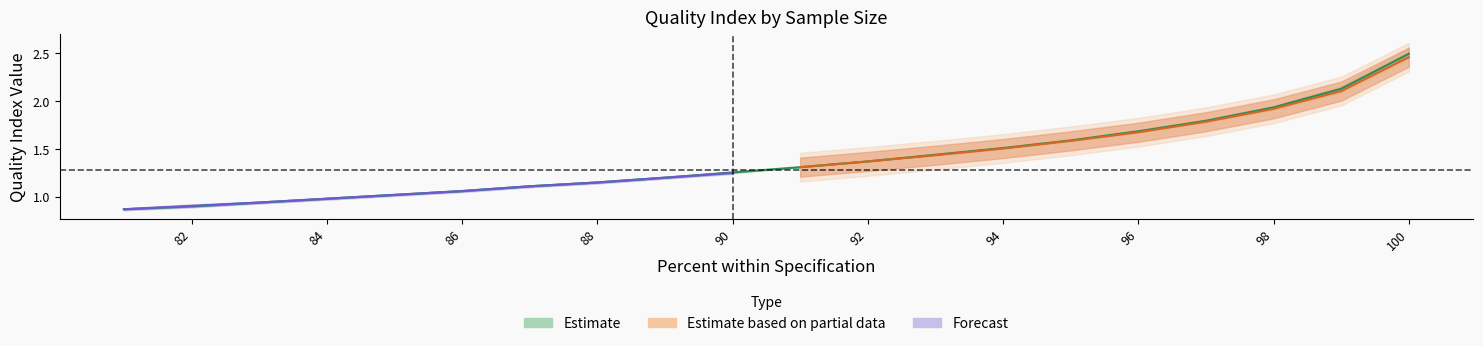

True or false: 30-42 has a value of 2.1 at 95.

False